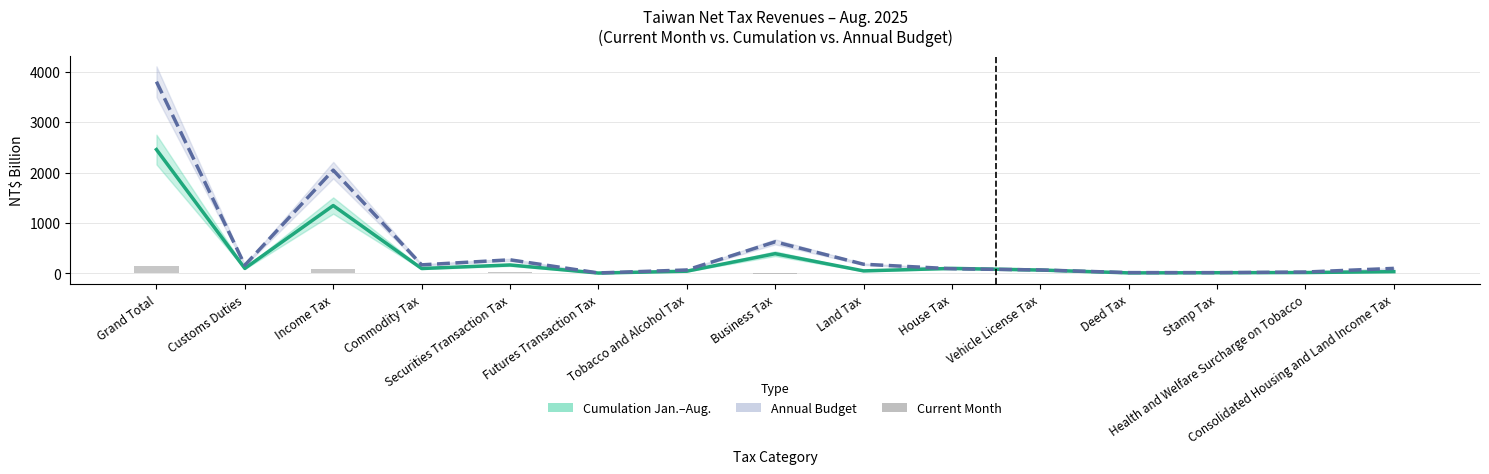

Reading left to right, extract all data points from this chart.

Cumulation Jan.–Aug.: 2455.8	99.0	1345.5	97.1	167.2	6.8	43.4	390.9	49.8	99.2	66.7	10.2	13.4	17.2	34.5
Annual Budget: 3801.9	162.5	2047.3	169.5	269.4	9.0	67.6	625.8	181.9	92.0	68.1	15.7	15.1	26.9	99.5
Current Month (NT$B): 153.7	12.8	89.5	12.3	27.7	0.8	5.2	-12.5	4.7	0.7	0.5	1.1	0.8	2.1	5.0